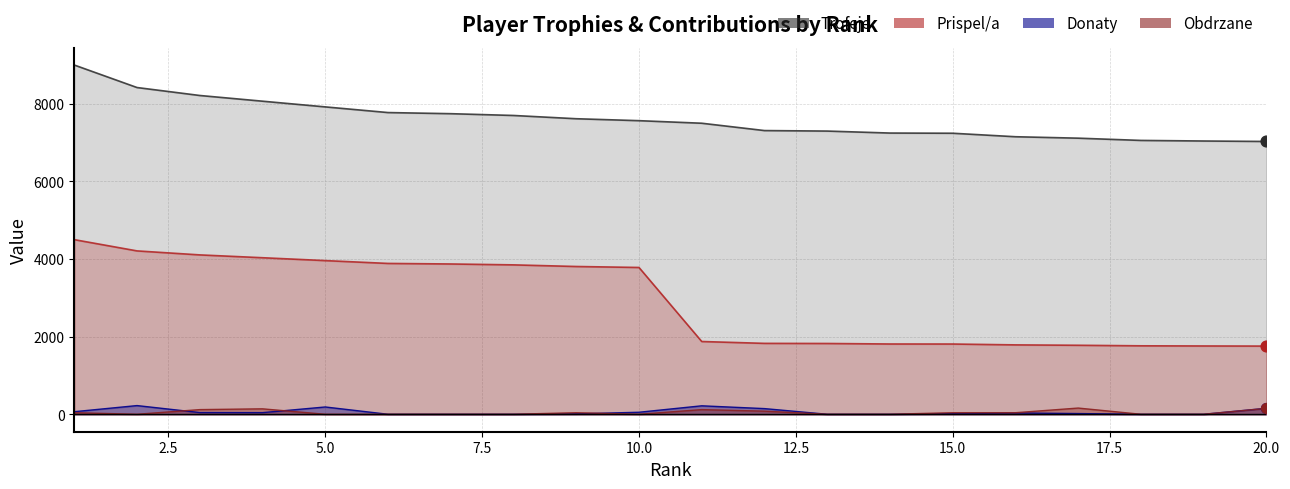

What is the total value across all series at 13?

9122